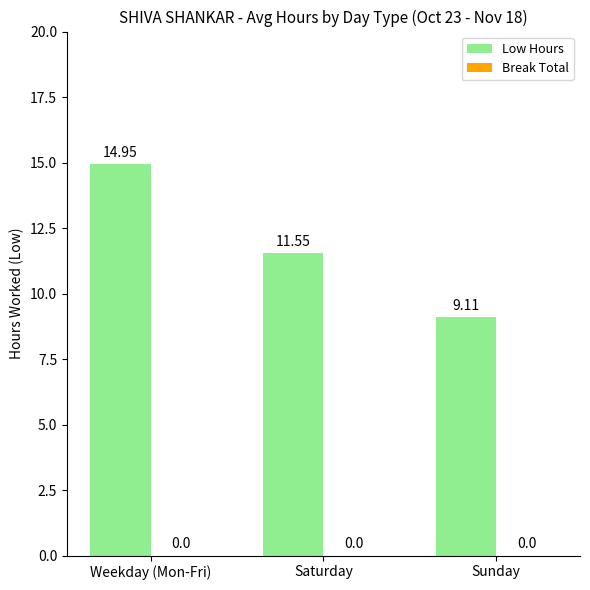

Are the bars horizontal?

No